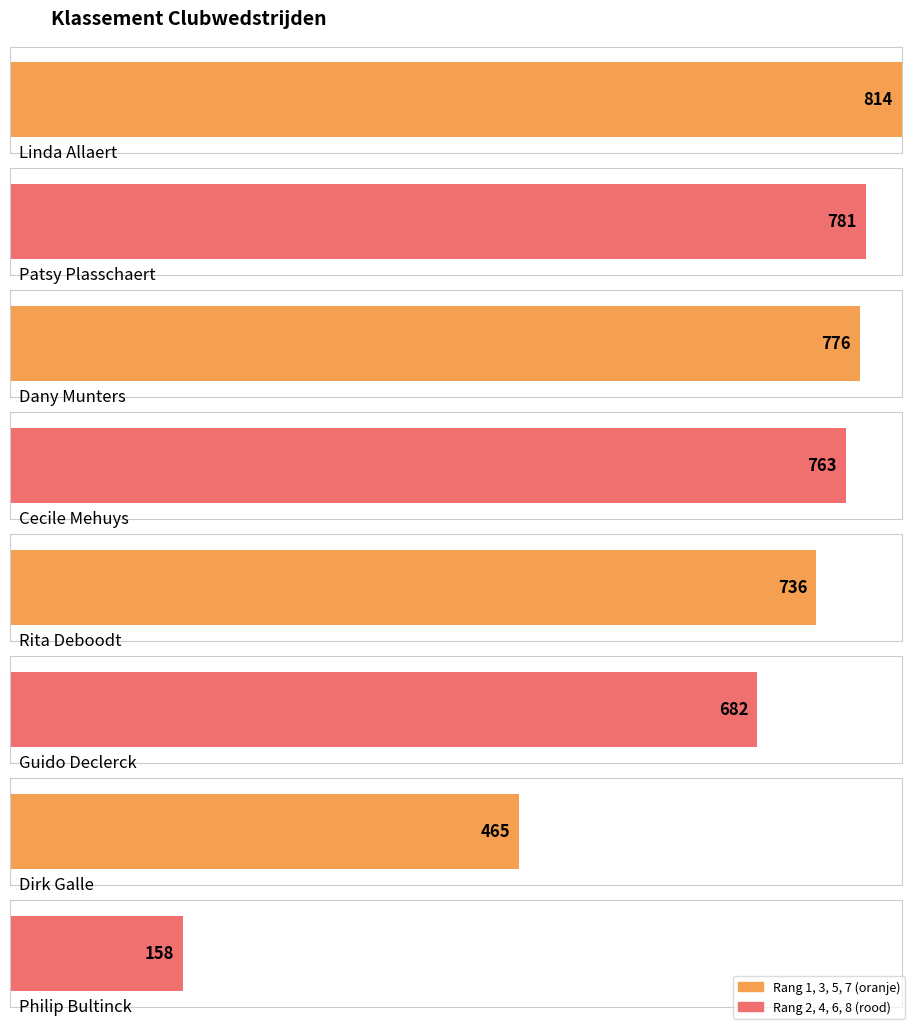

At how many categories does at least one series exceed 230?

7